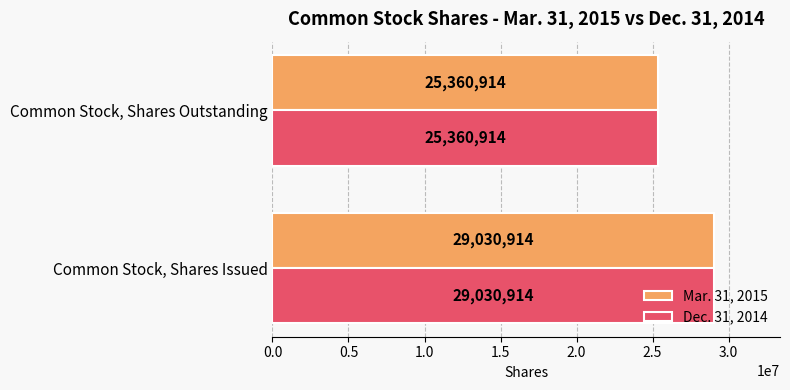

The value of Mar. 31, 2015 at Common Stock, Shares Outstanding is 25360914. True or false?

True